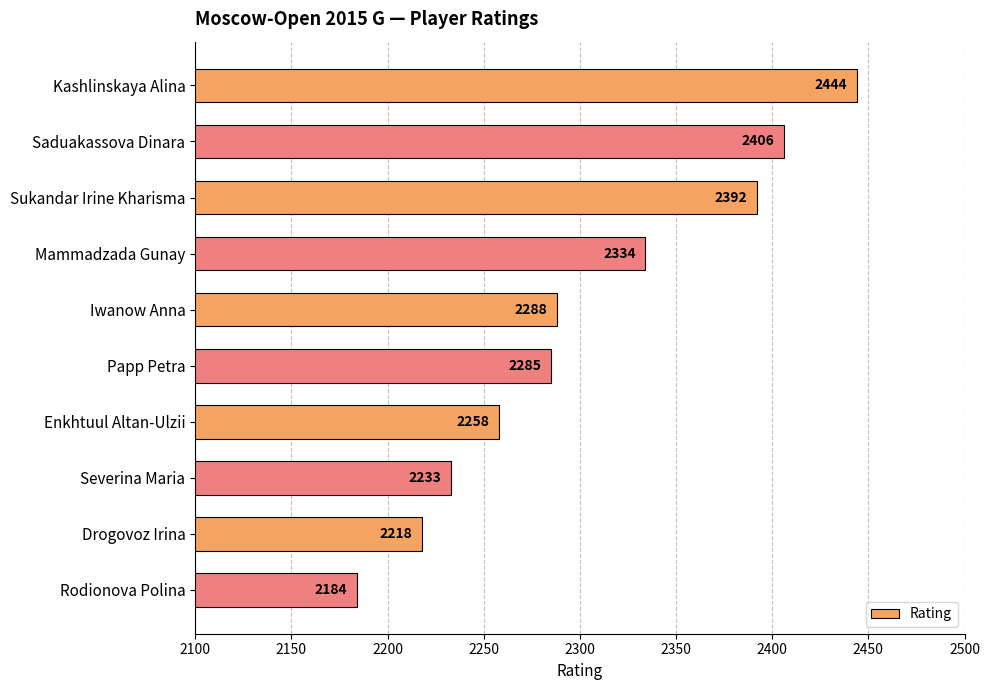

Which label corresponds to the largest value in the chart?

Kashlinskaya Alina